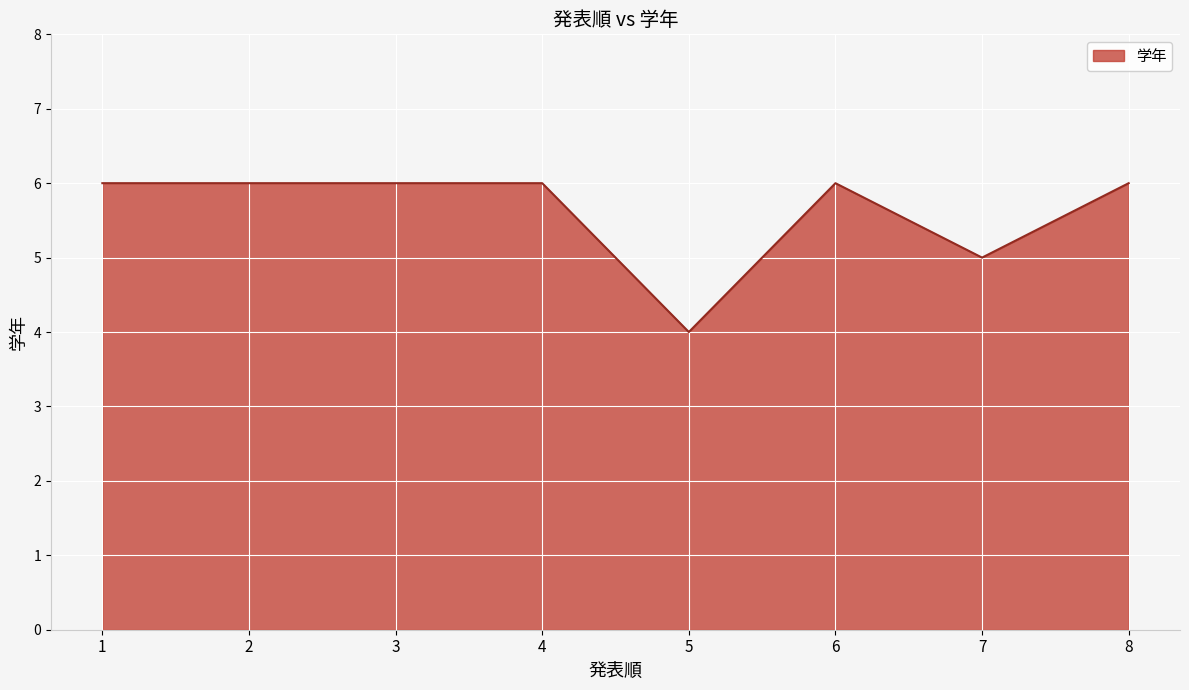

Reading left to right, transcribe all the data shown in this chart.

6	6	6	6	4	6	5	6